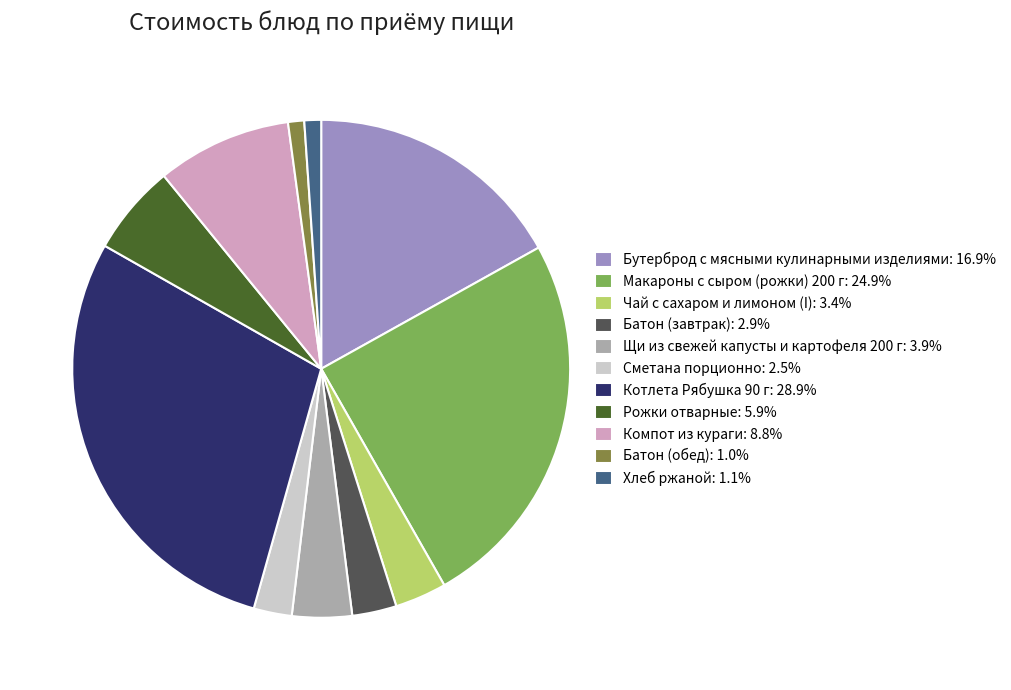

Which has a higher value, Батон (обед) or Батон (завтрак)?

Батон (завтрак)